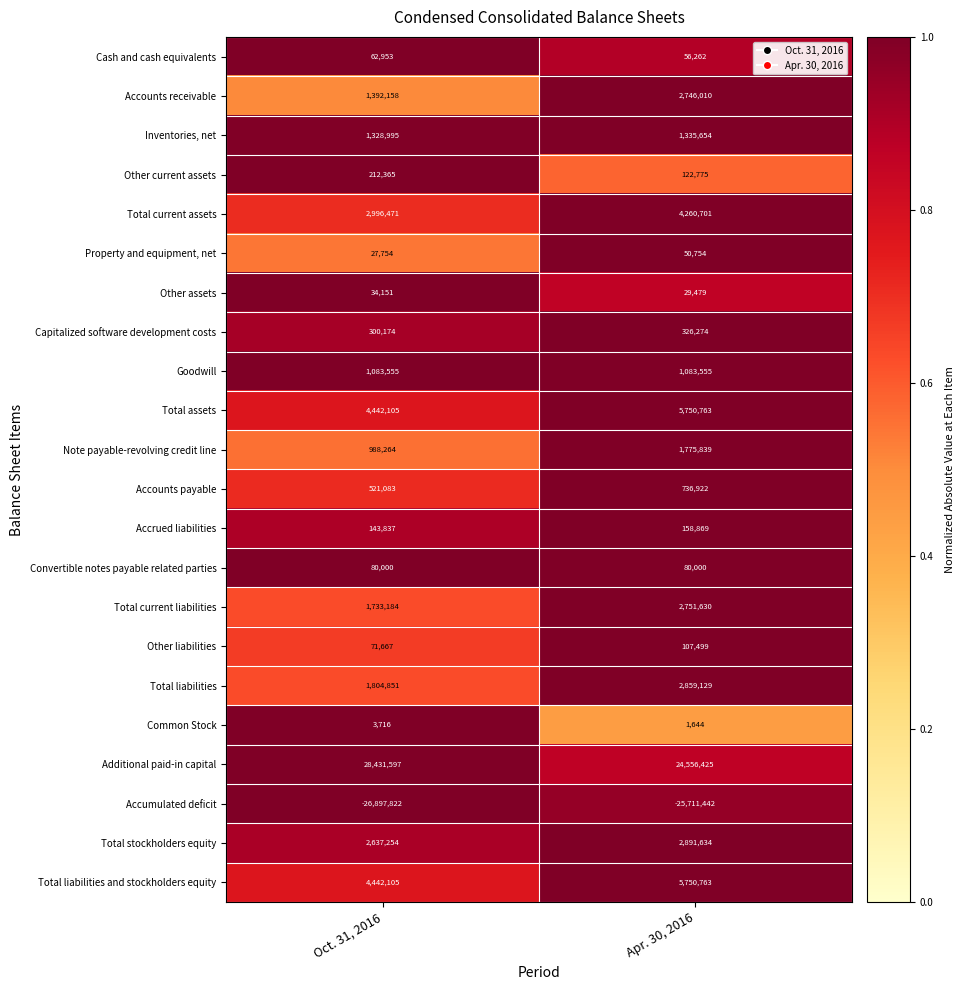

Rank the categories by Accumulated deficit value from highest to lowest.

Apr. 30, 2016, Oct. 31, 2016